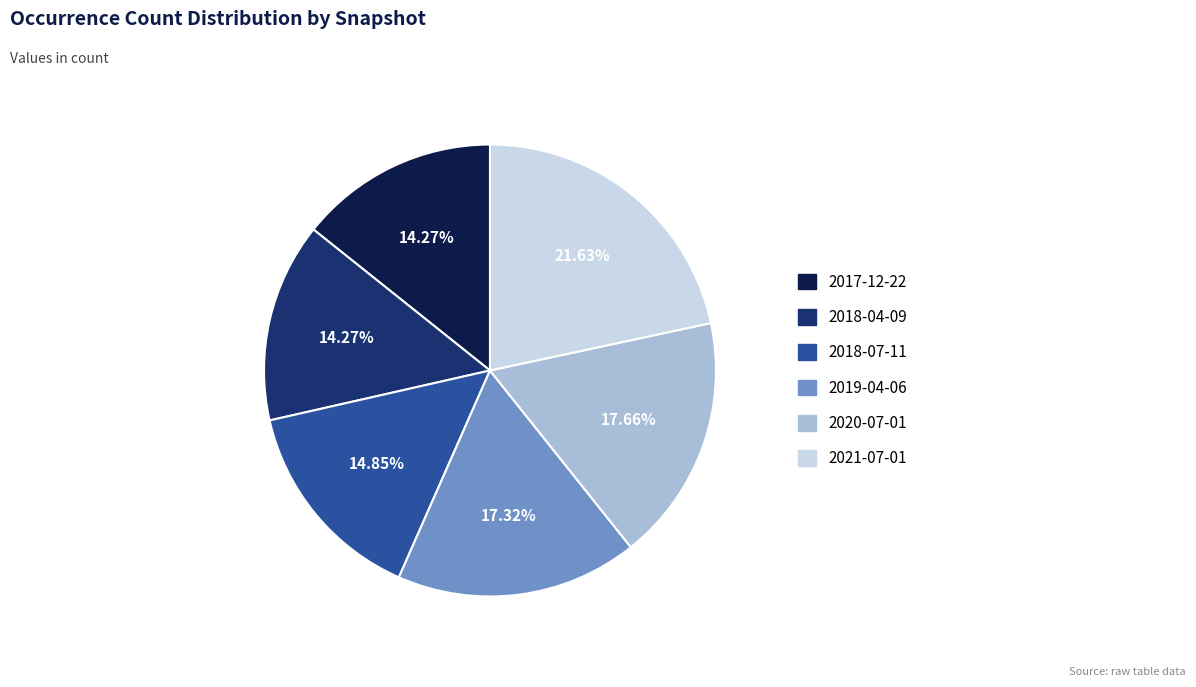

Is 2018-07-11 the majority of the pie?

No